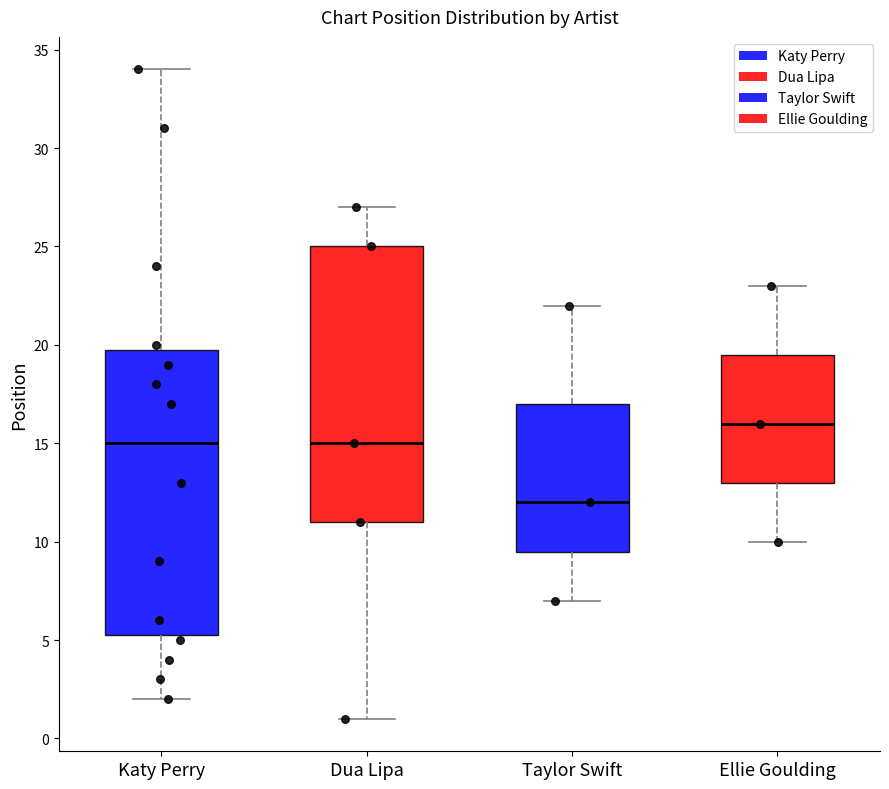

Where is the lower edge of the box for Taylor Swift on the y-axis? The values are not printed on the chart, so give them approximately, as read against the axis.

9.5